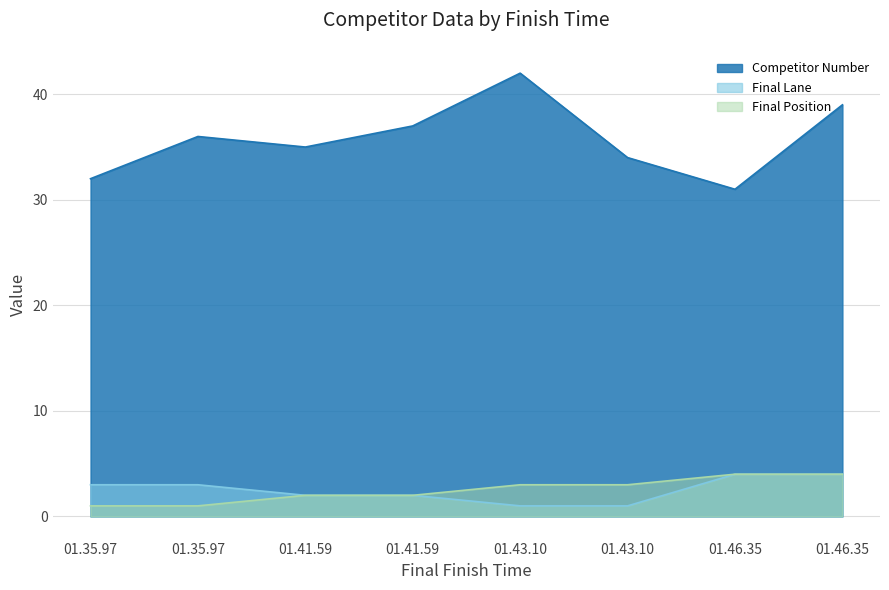

True or false: Competitor Number and Final Position intersect in this chart.

False